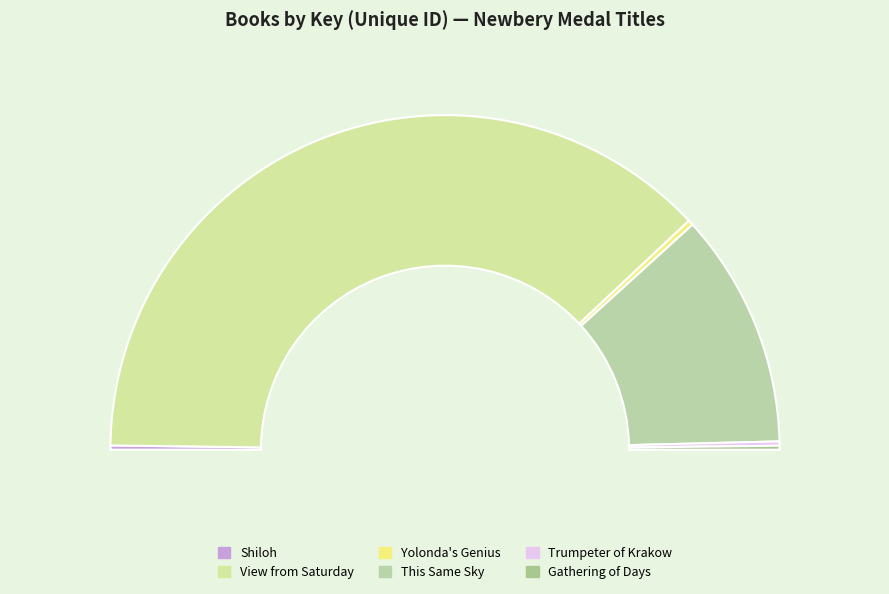

What is the majority slice?

View from Saturday